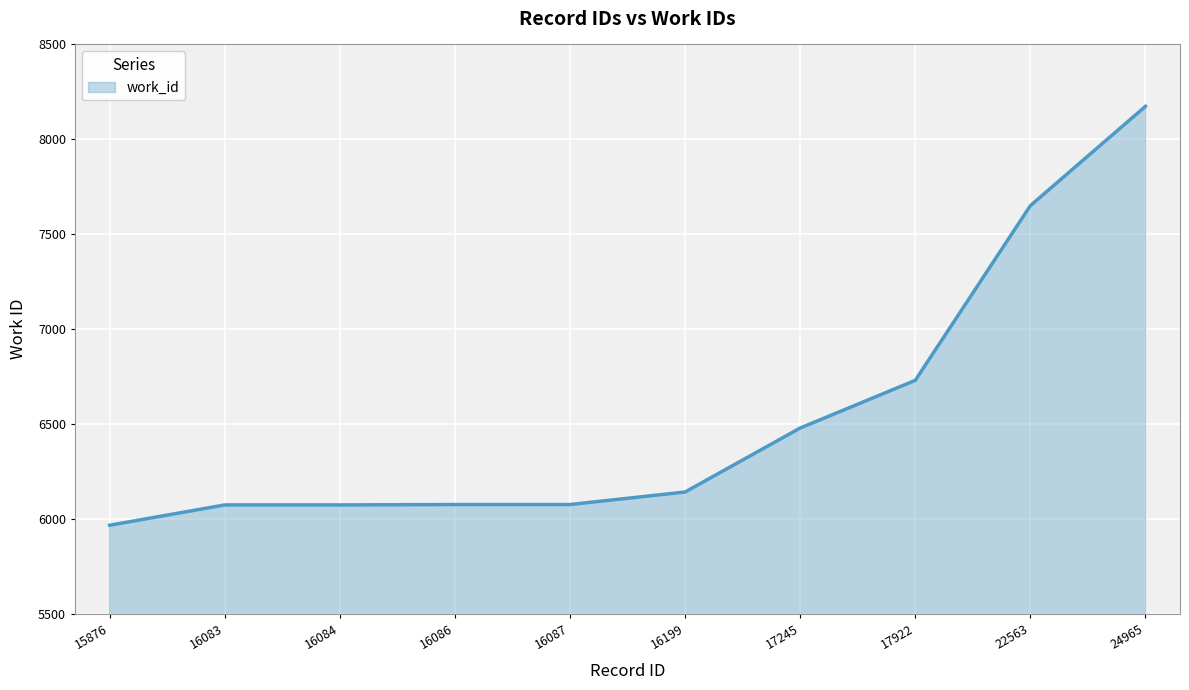

What is the greatest value displayed?

8174